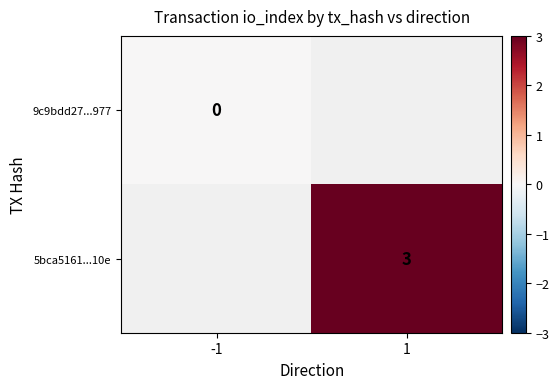

Is the value of 5bca5161...10e at 1 greater than the value of 9c9bdd27...977 at -1?

Yes